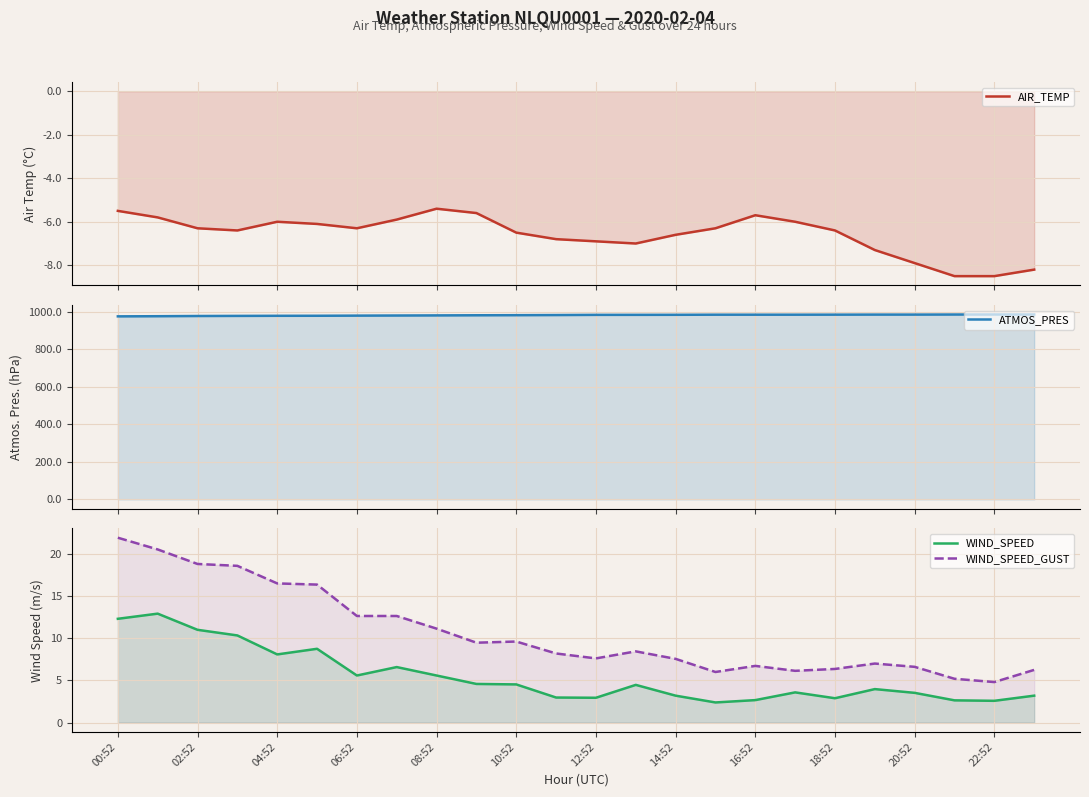

True or false: AIR_TEMP has more than 0 interior local peaks.

True